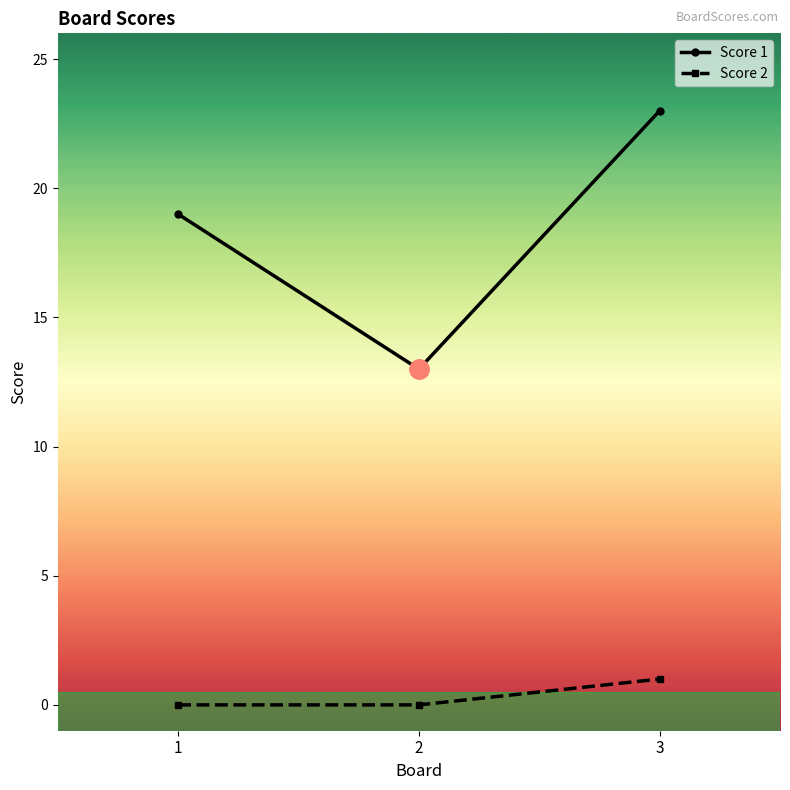

Which series changed the most between 2 and 3?

Score 1